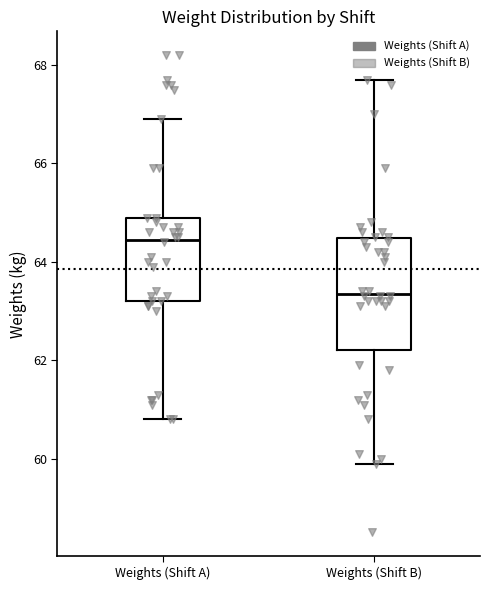

Comparing the boxes themselves (not the whiskers), which one is the tallest?

Weights (Shift B)